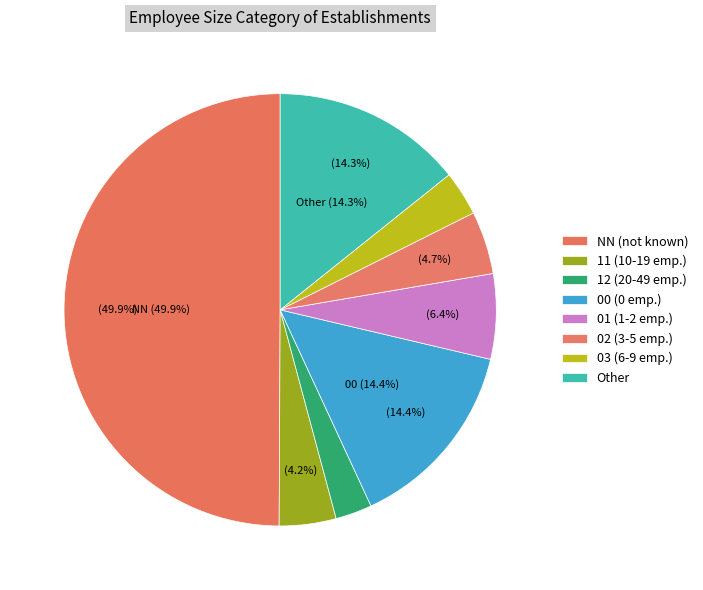

Which slice is the largest?

NN